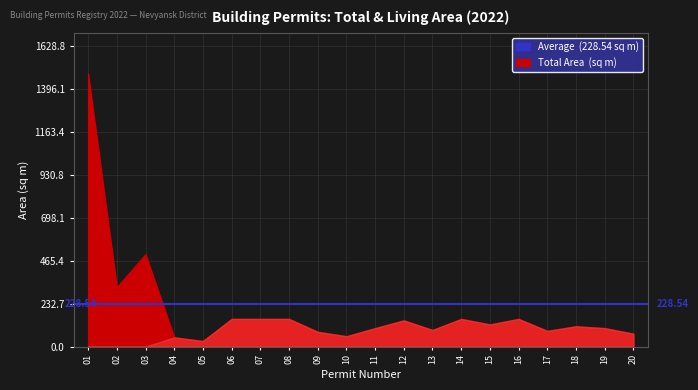

Where is Total Area (sq m) nearest to the value 755?

03